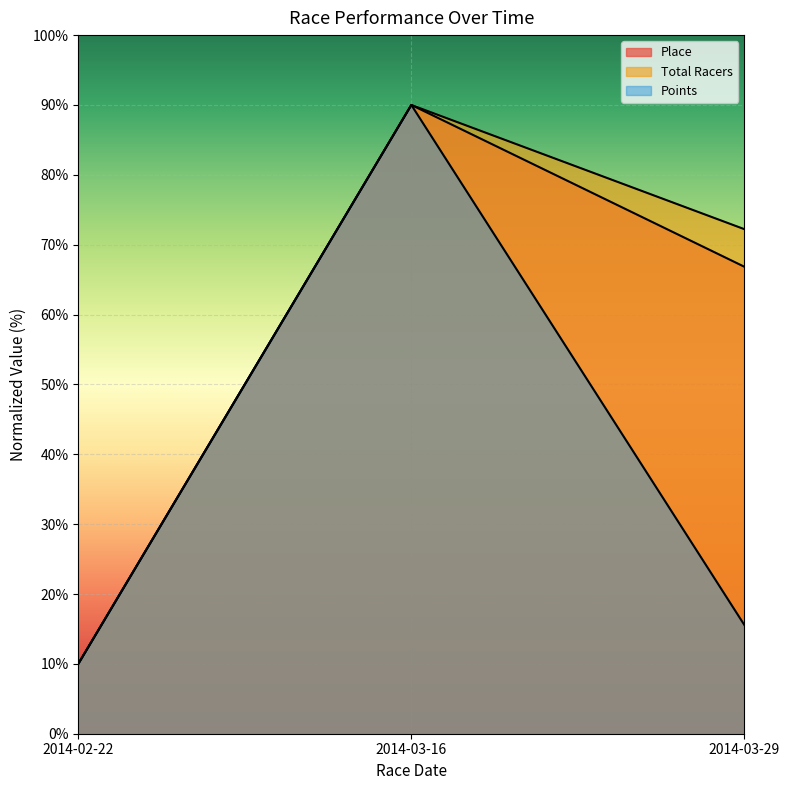

What is the value of the Place point at the 3rd from the left?

66.8